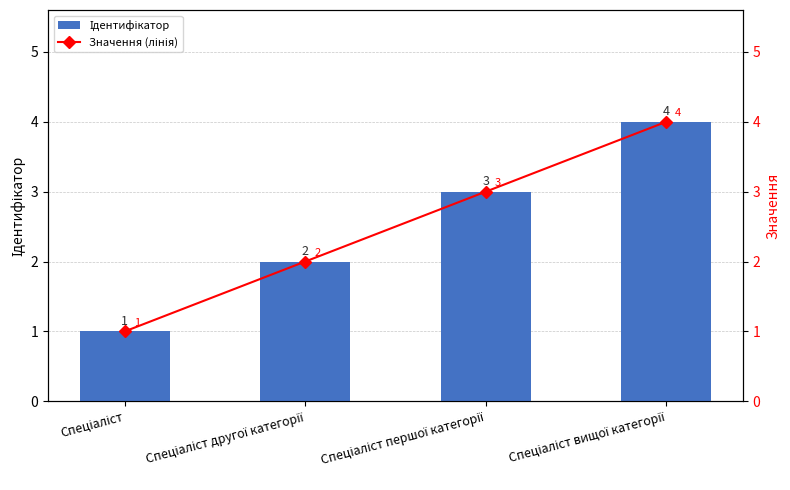

What is the label of the 4th bar from the left?

Спеціаліст вищої категорії